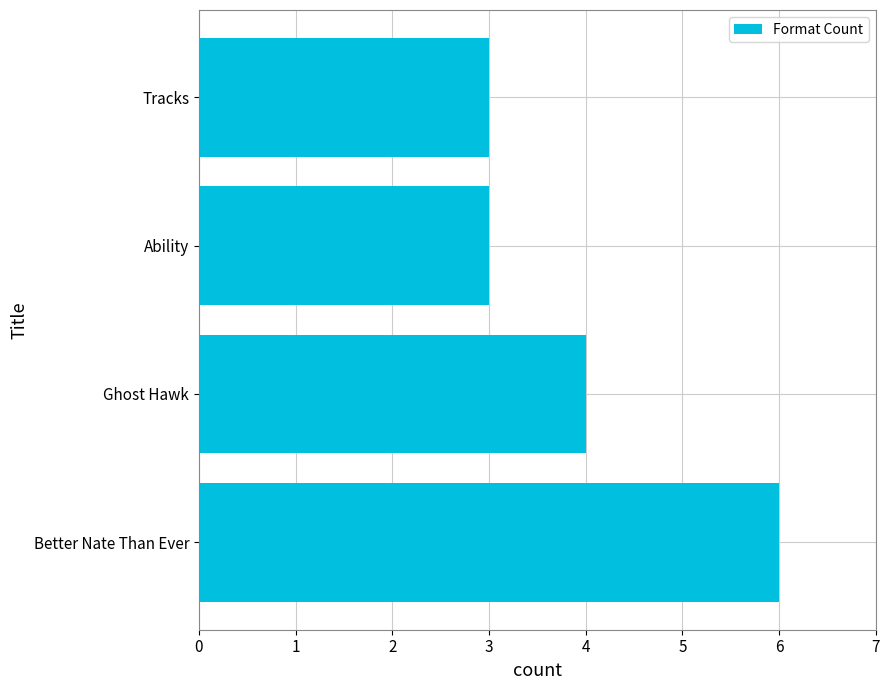

Read the value at Better Nate Than Ever.

6